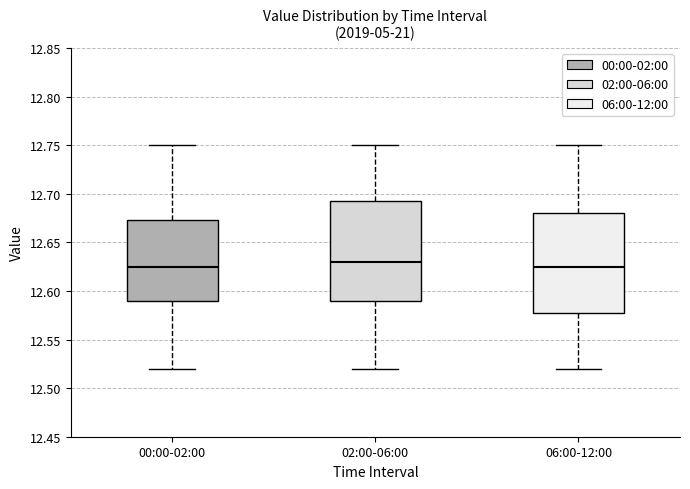

Where is the lower edge of the box for 02:00-06:00 on the y-axis? The values are not printed on the chart, so give them approximately, as read against the axis.

12.590